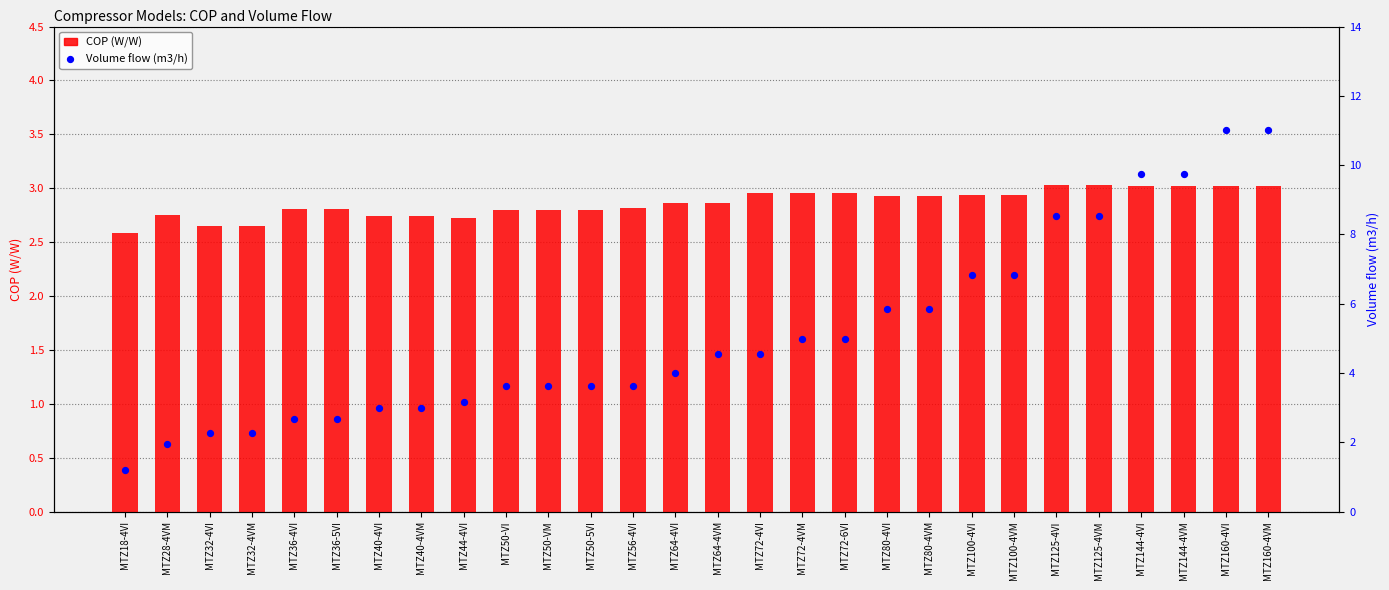

Which series contains the lowest Y value?

Volume flow (m3/h)